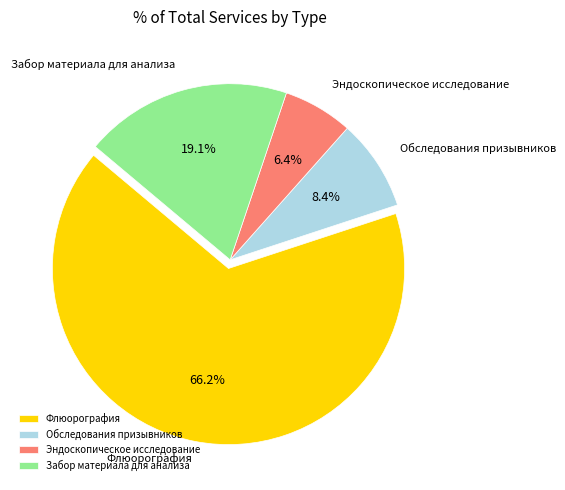

Is it true that Забор материала для анализа is 30% of the pie?

False